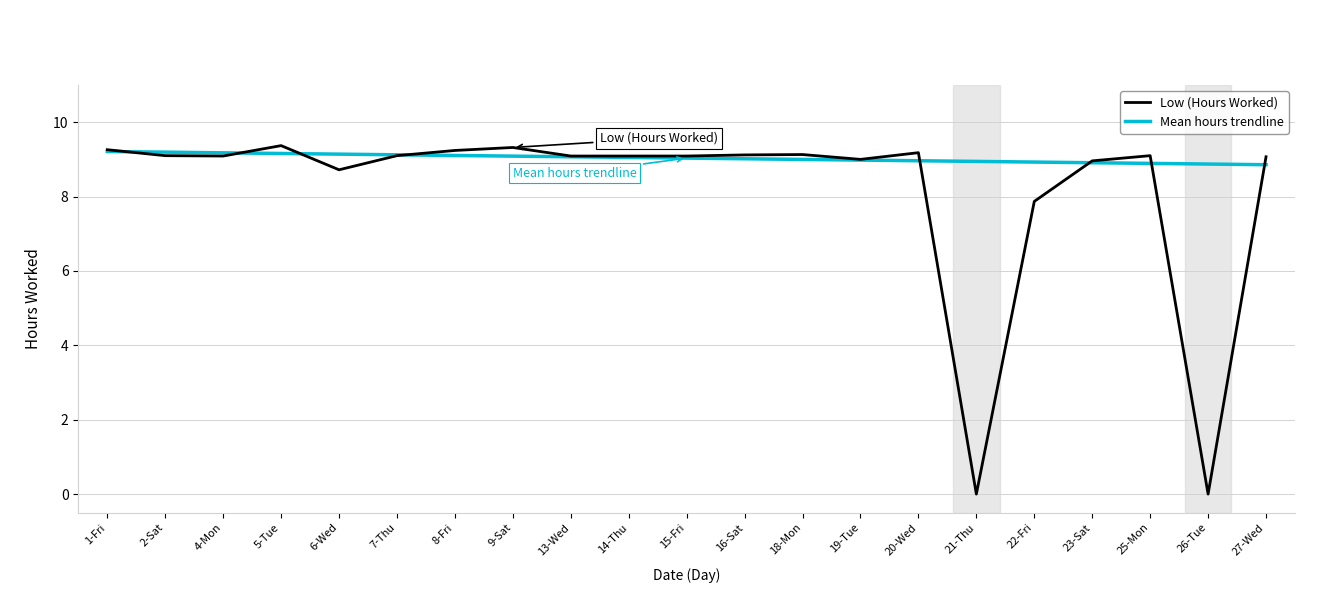

After their last crossing, which series has the higher values: Mean hours trendline or Low (Hours Worked)?

Low (Hours Worked)